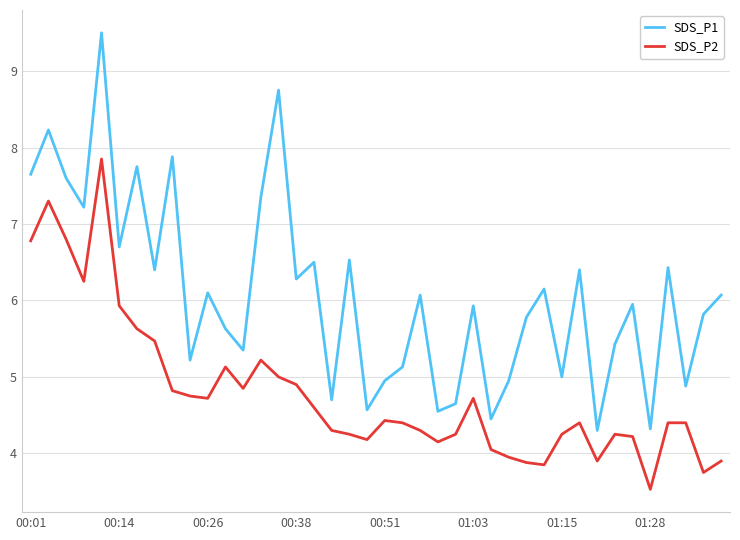

Which series has the widest spread of values?

SDS_P1